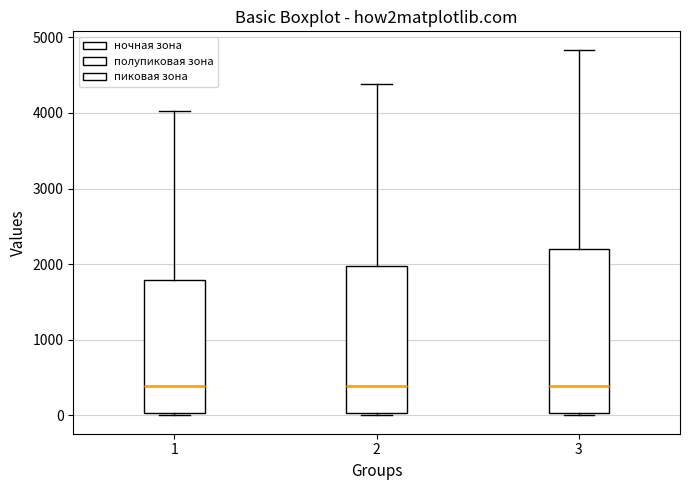

Which box is the tallest, from its lower edge to its upper edge?

3